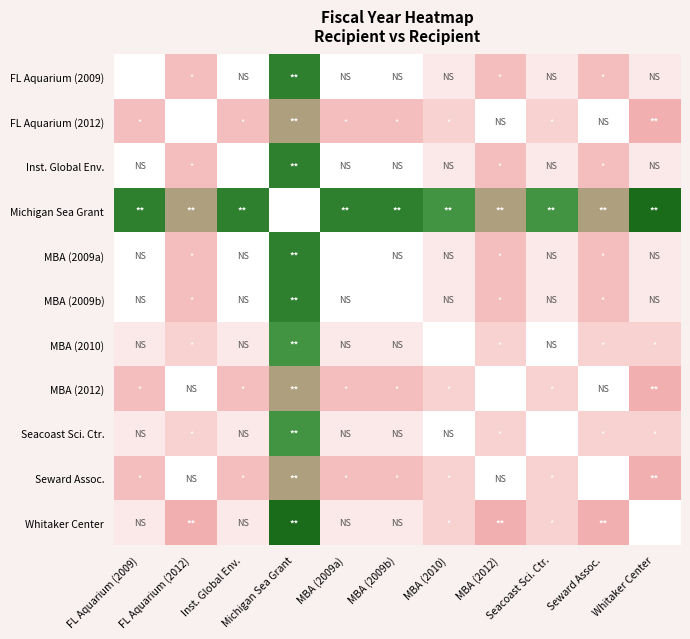

What is the difference between the highest and lowest values at Seward Assoc.?

6